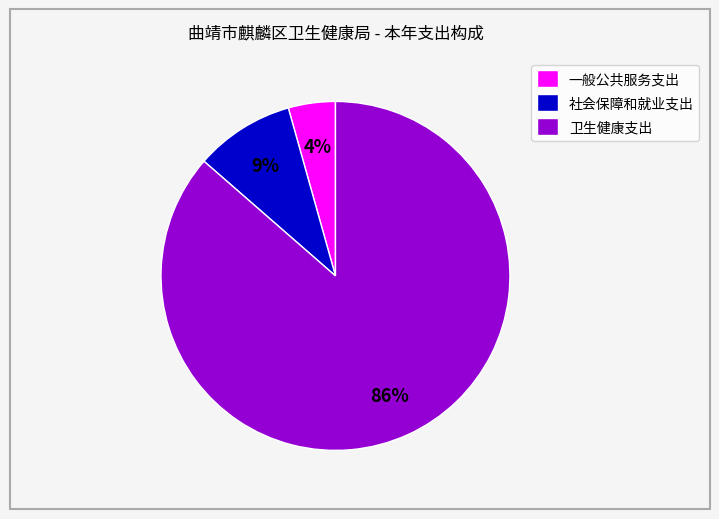

Is it true that 社会保障和就业支出 is 1% of the pie?

False